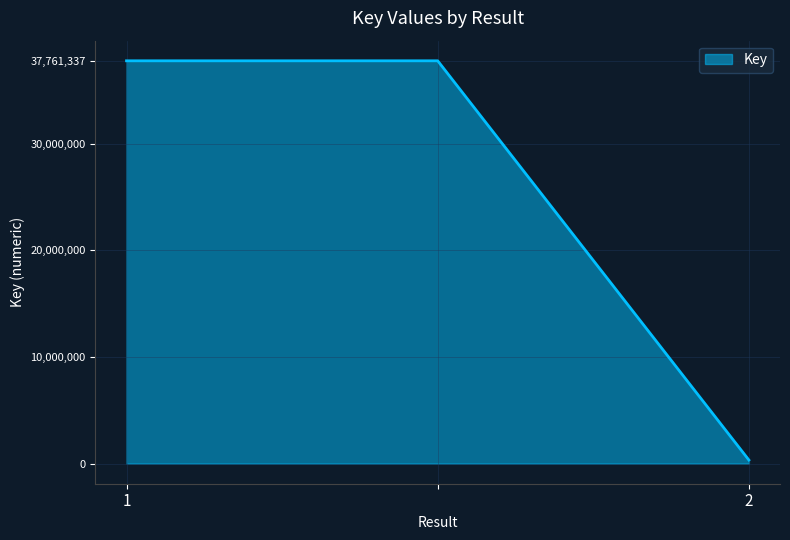

What is the greatest value displayed?

37761337